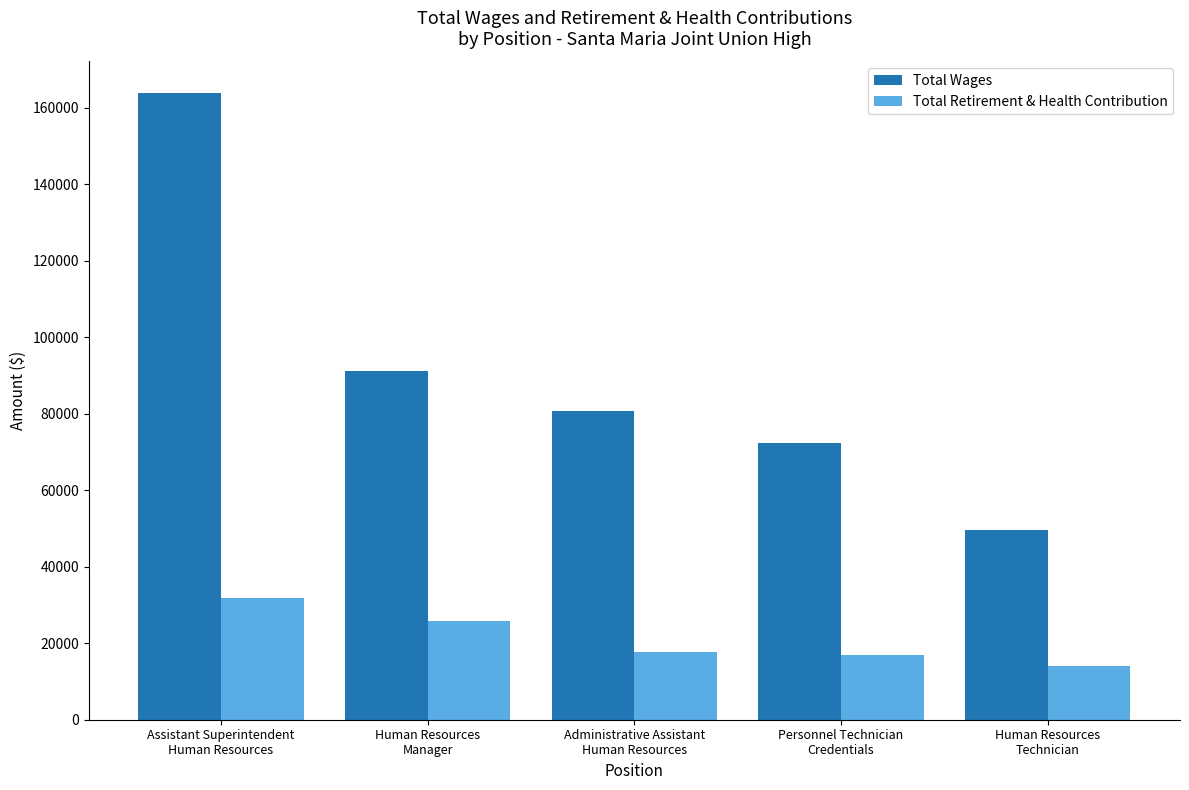

At which category is the sum across all series the highest?

Assistant Superintendent
Human Resources